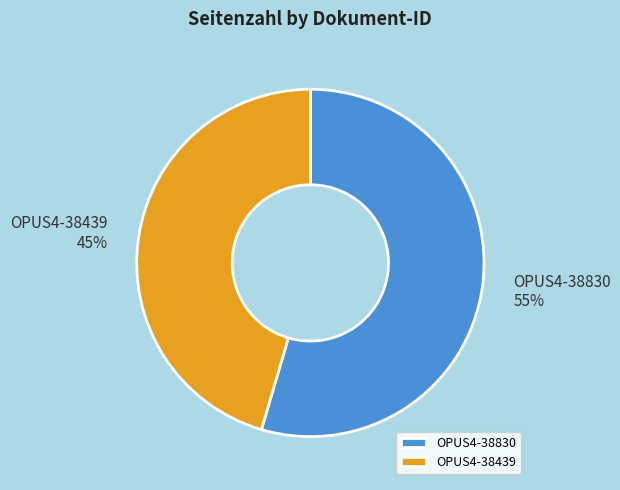

True or false: OPUS4-38830 accounts for 63% of the total.

False